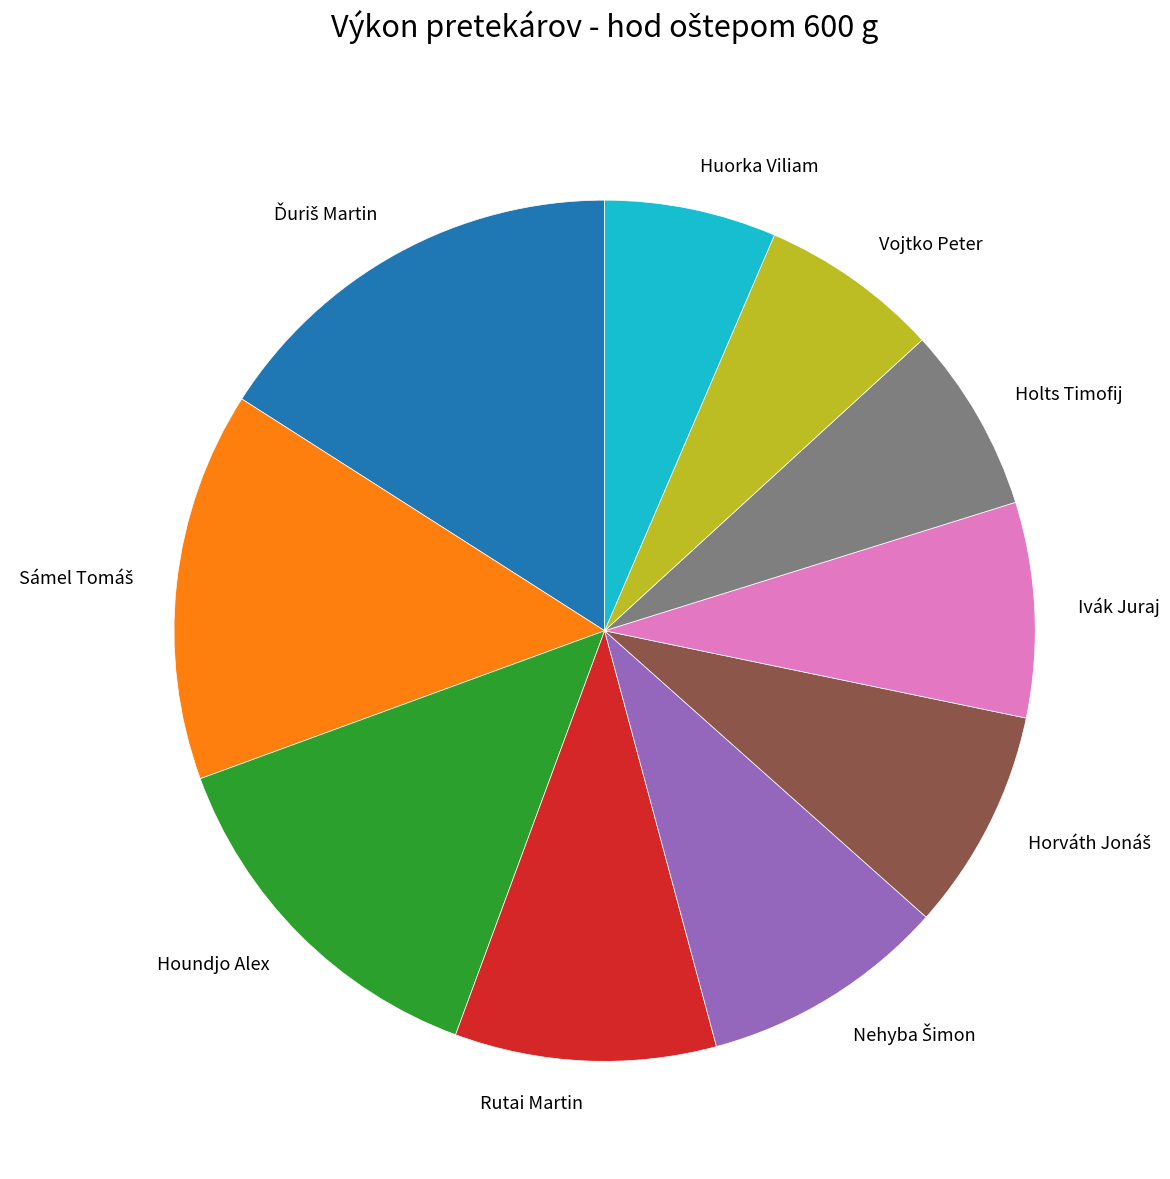

Count the number of slices in the pie.

10